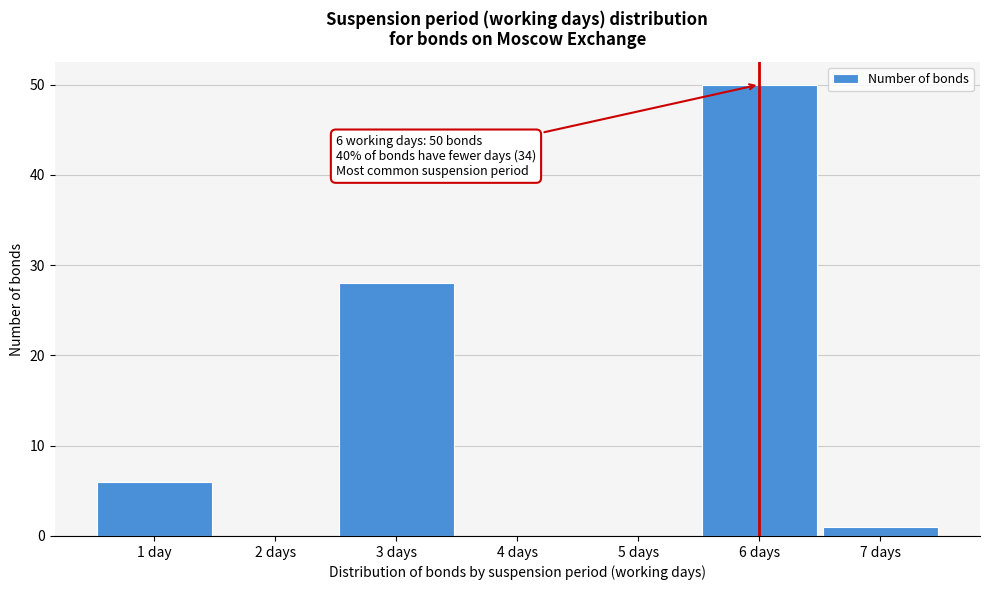

Reading right to left, what are all the values shown in this chart?

7 days=1	6 days=50	5 days=0	4 days=0	3 days=28	2 days=0	1 day=6